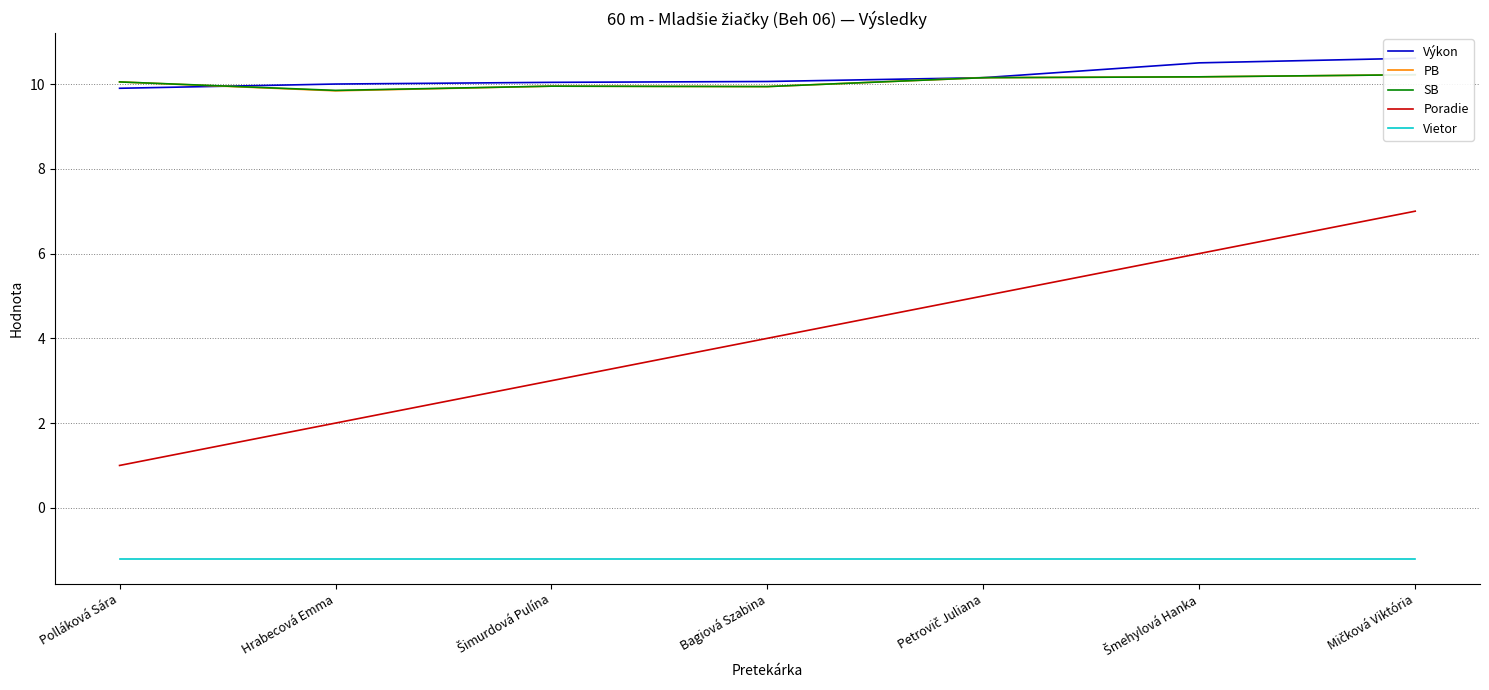

At which category is the sum across all series the highest?

Mičková Viktória